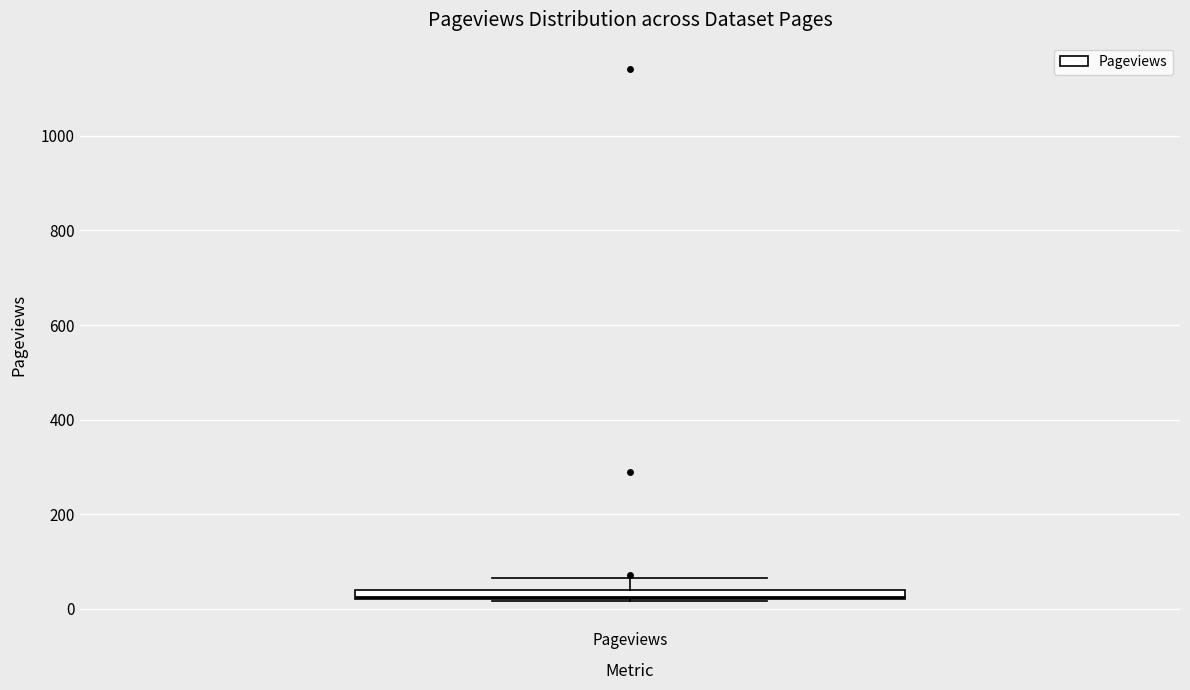

Where is the lower edge of the box for Pageviews on the y-axis? The values are not printed on the chart, so give them approximately, as read against the axis.

20